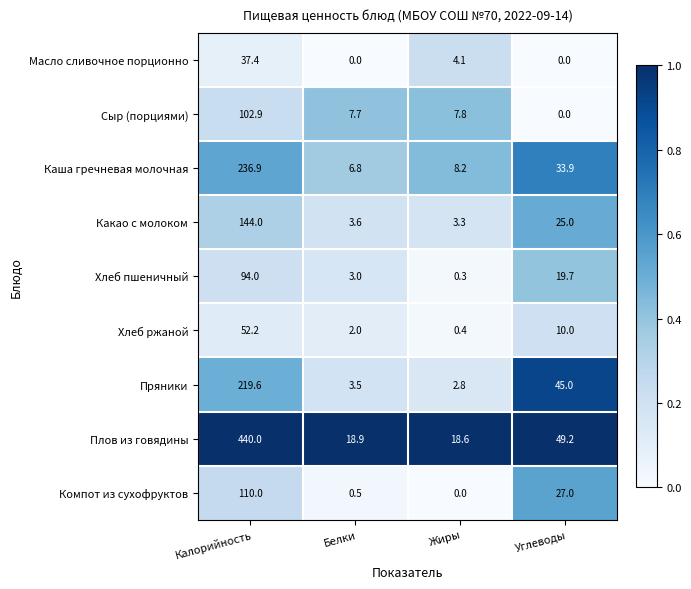

At how many categories does at least one series exceed 0?

4